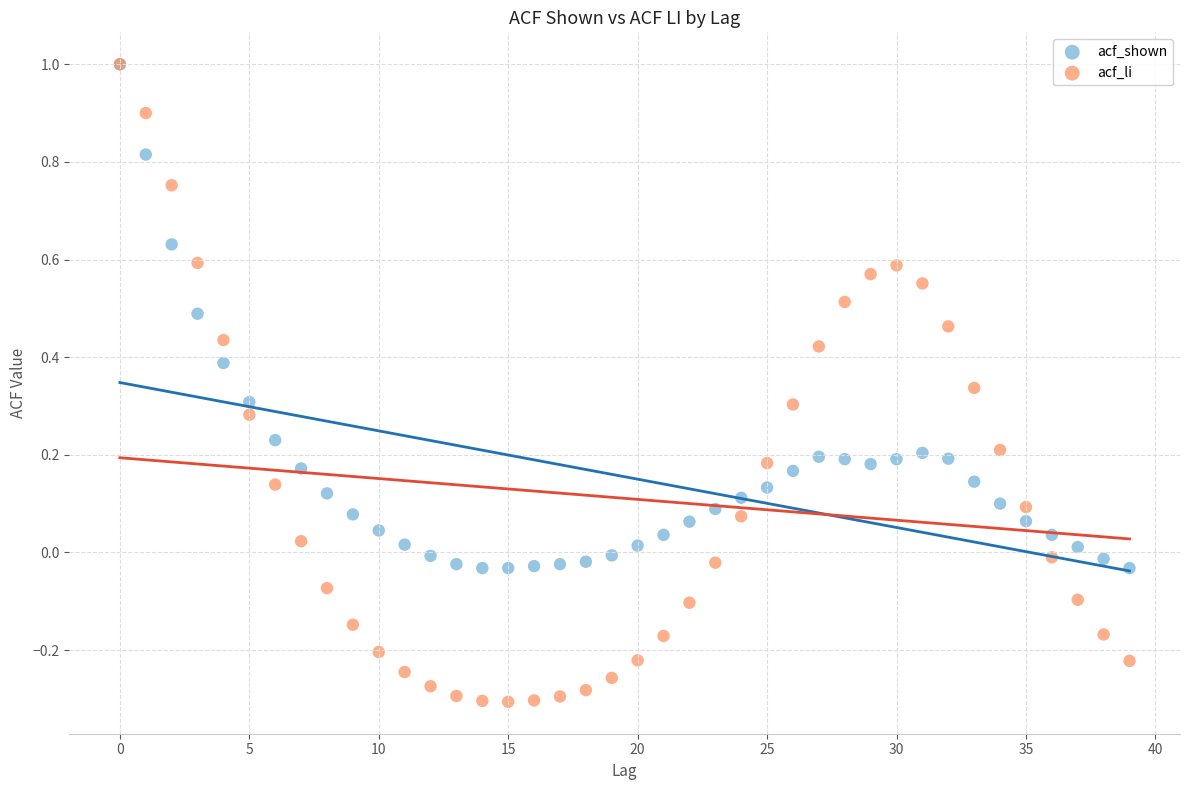

Which series reaches the minimum Y coordinate?

acf_li